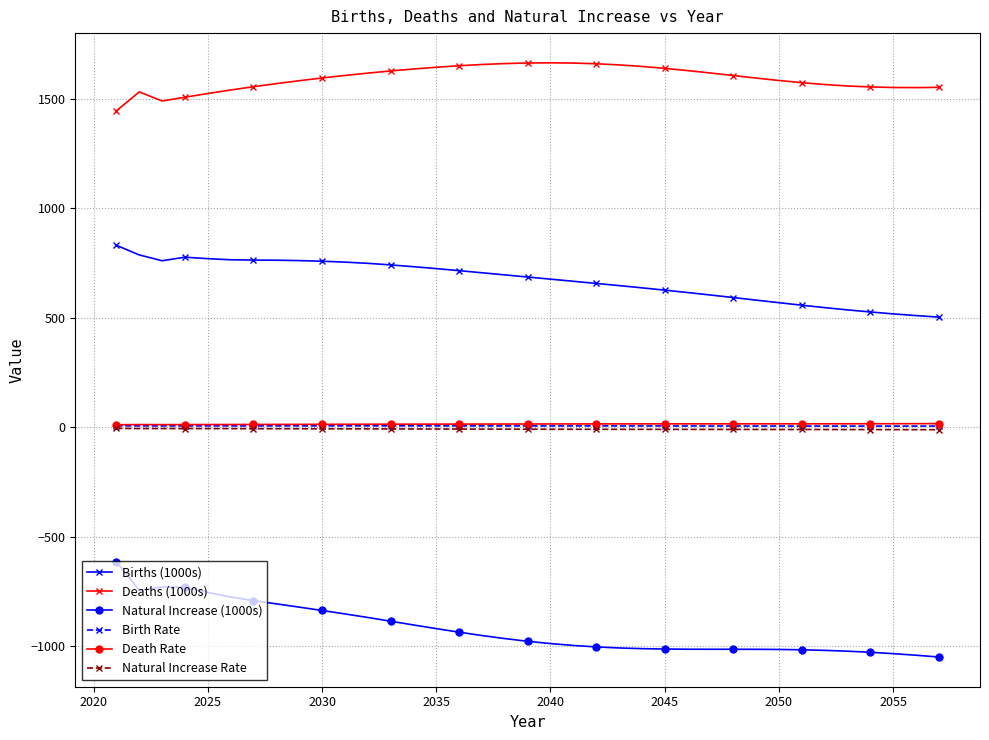

What is the value of the Deaths (1000s) point at the 9th from the left?

1582.9